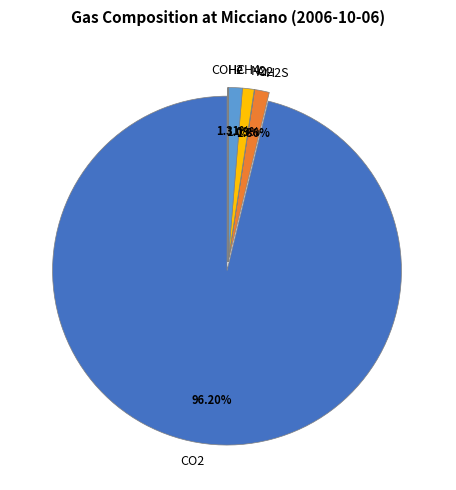

Is there any slice that represents more than half of the pie?

Yes